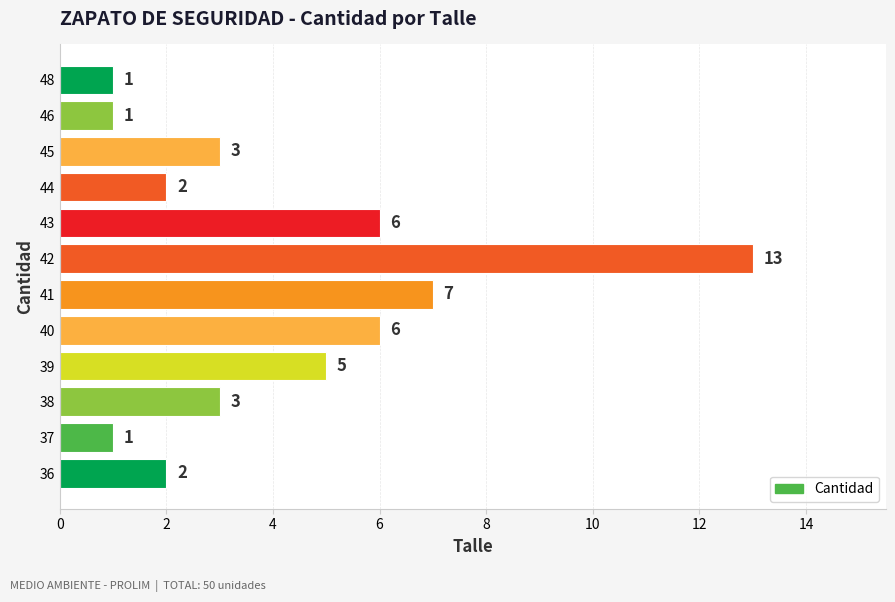

What is the average value?

4